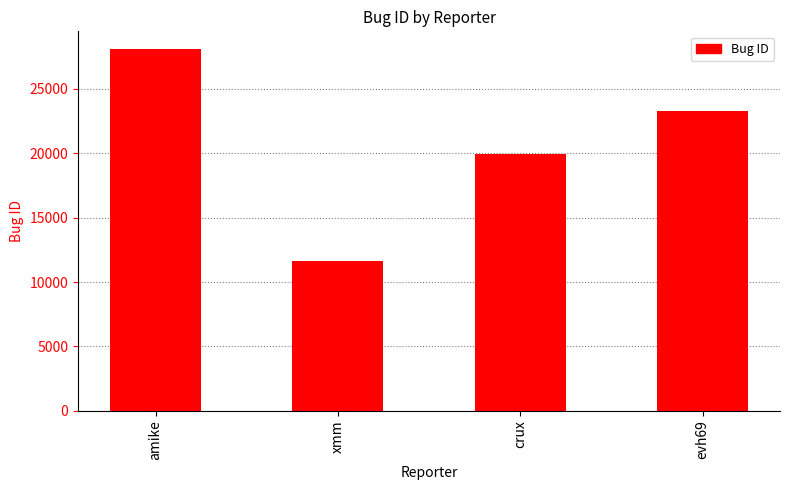

Reading left to right, list all the values displayed in this chart.

amike=28057	xmm=11604	crux=19917	evh69=23275